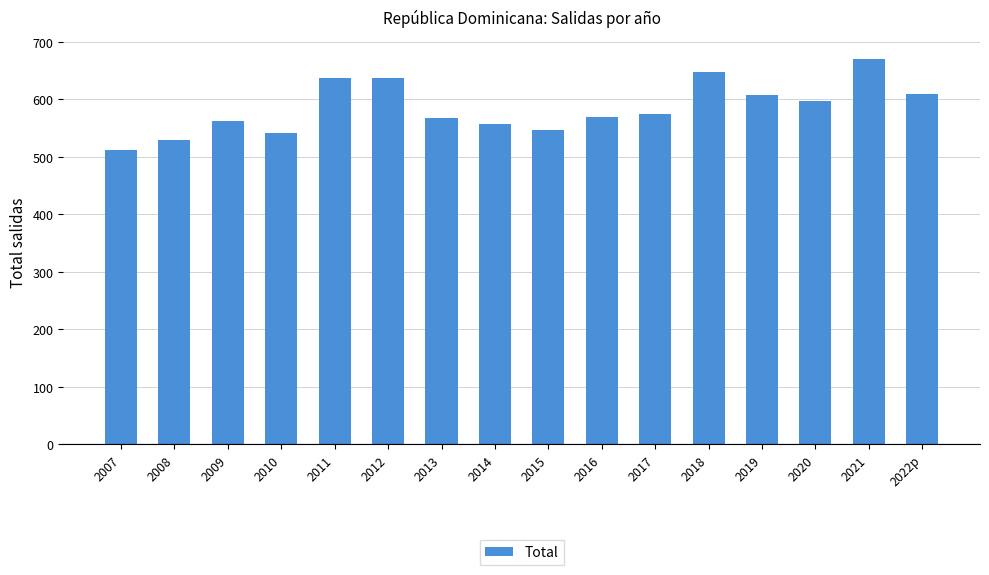

What is the difference between the maximum and second lowest values?

141